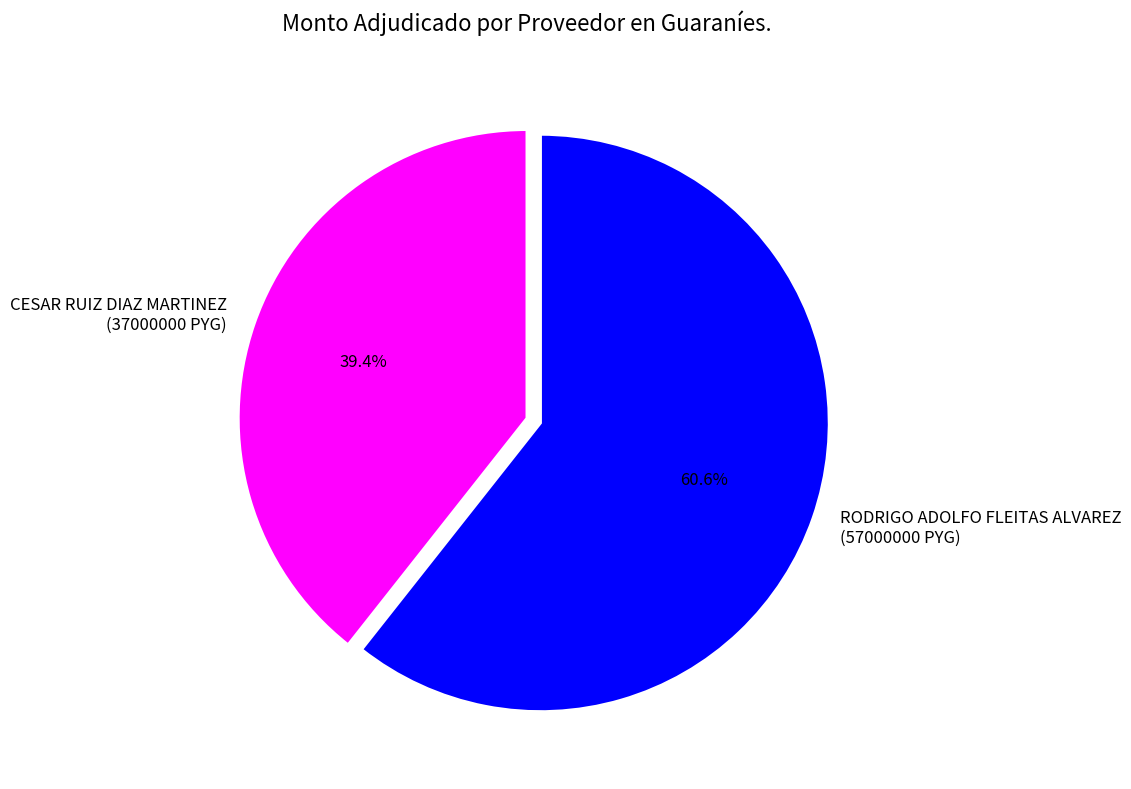

Count the number of slices in the pie.

2